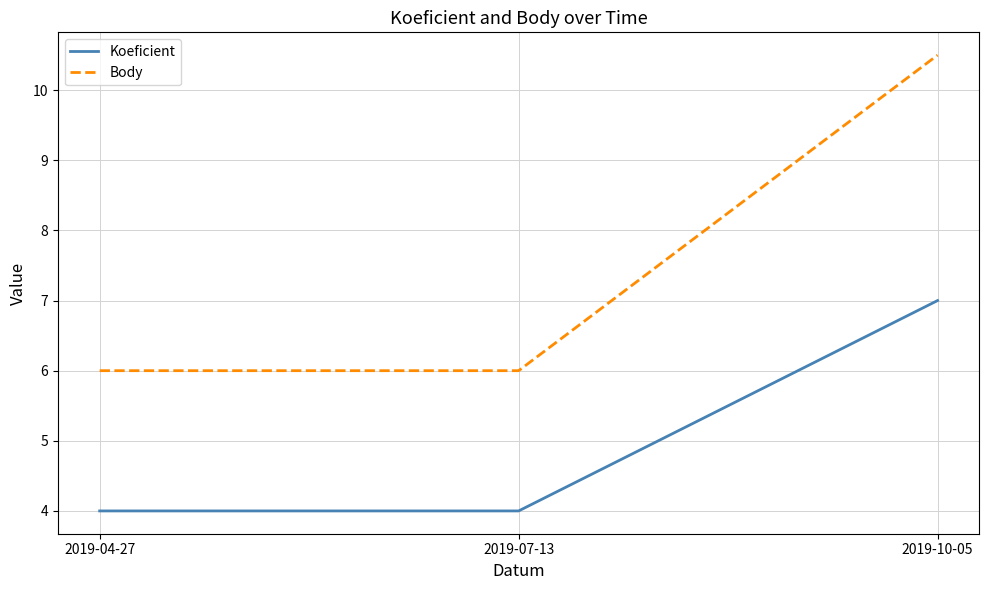

Rank the series at 2019-10-05 from lowest to highest value.

Koeficient, Body